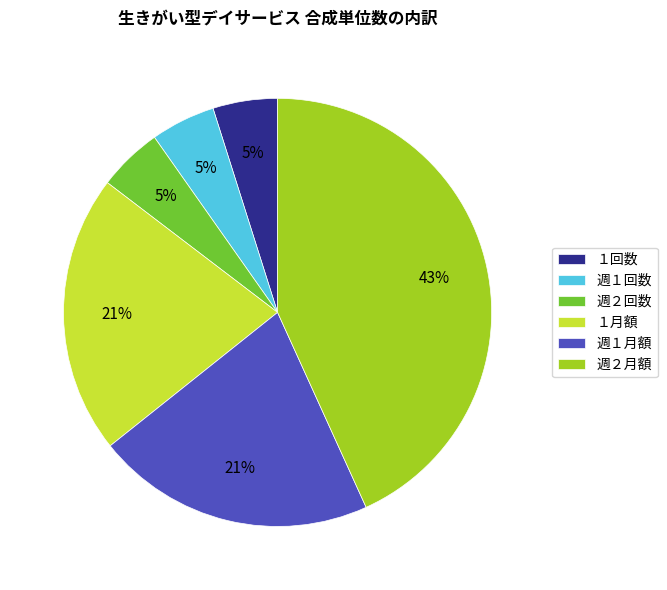

Is the sum of 週２回数 and 週１回数 greater than half?

No